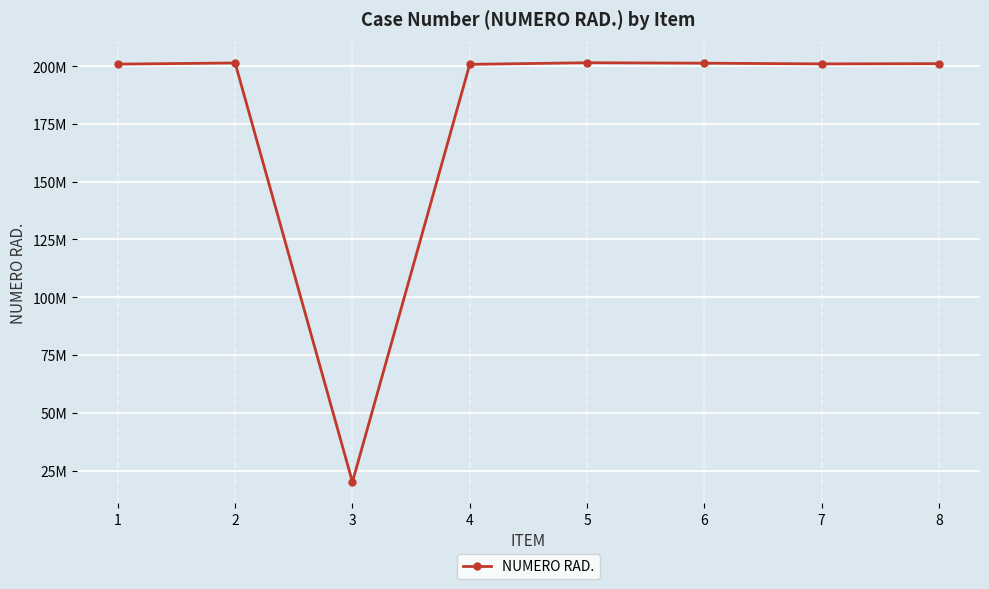

How many points are lower than both their immediate neighbors (excluding endpoints)?

2